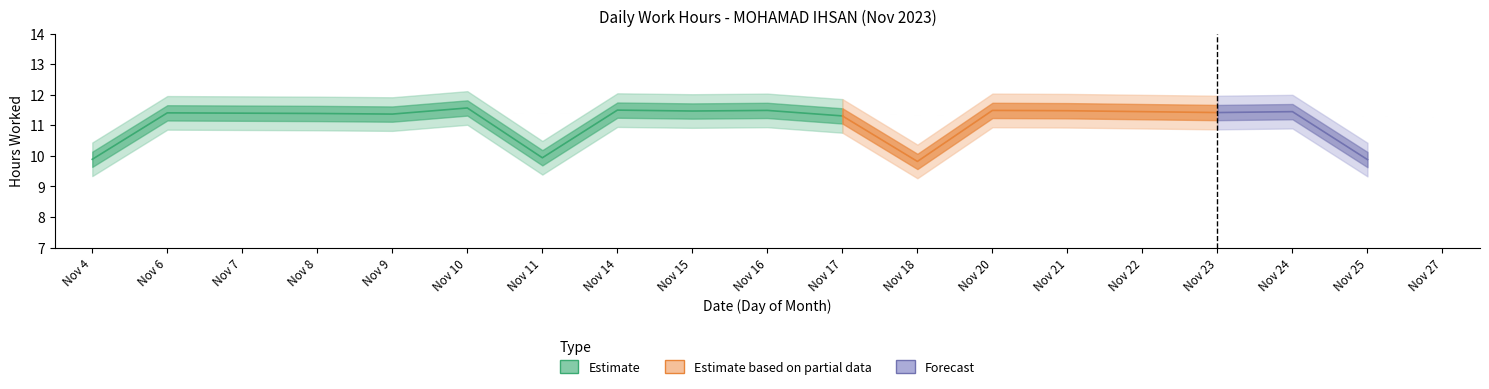

Where is the data nearest to the value 5?

18